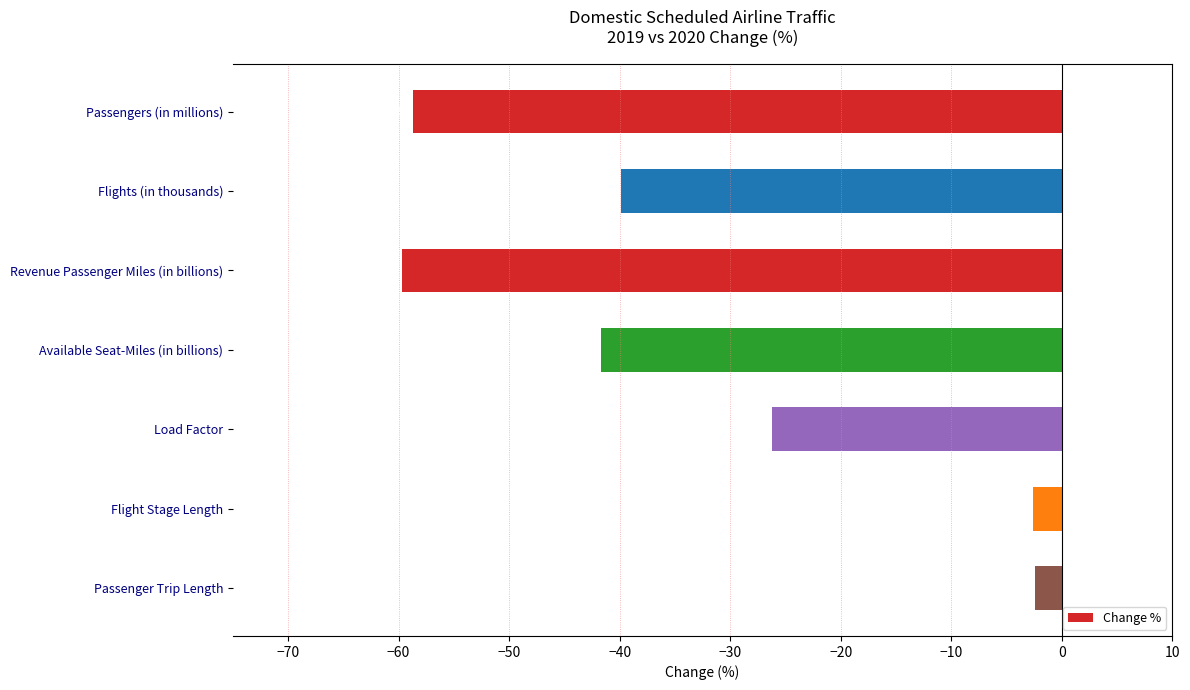

How many bars are there in total?

7